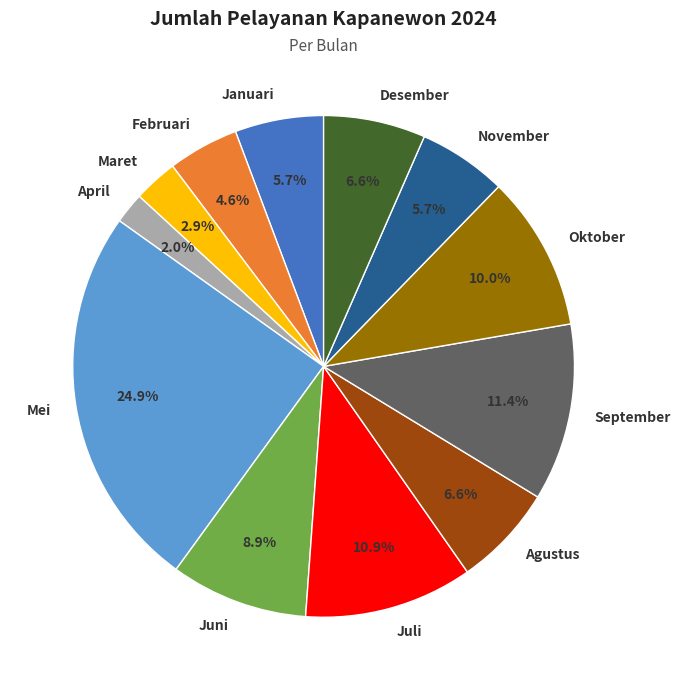

Is November the majority of the pie?

No